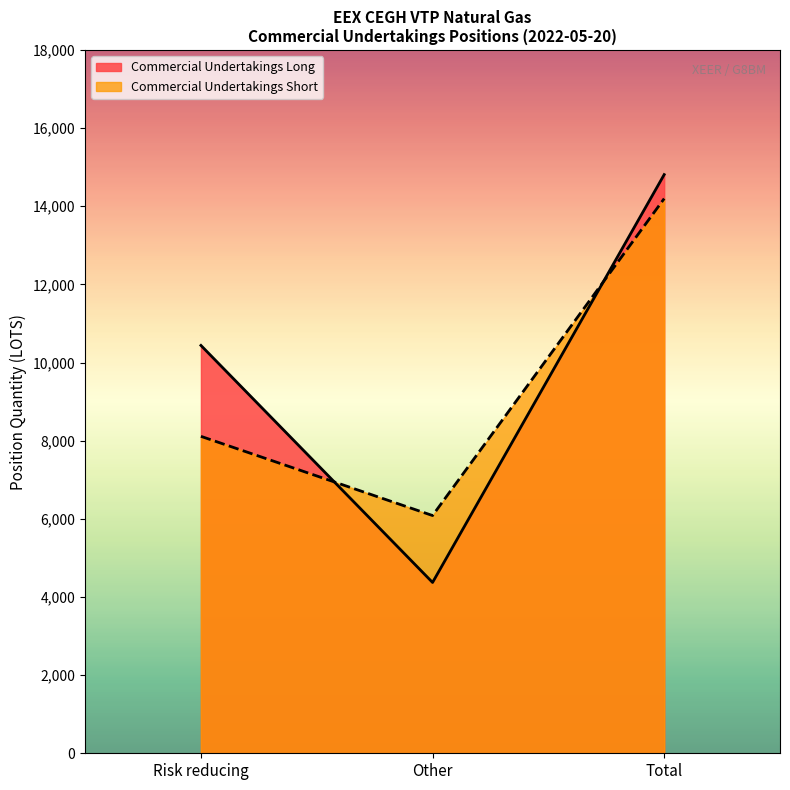

What is the maximum value shown in the chart?

14811